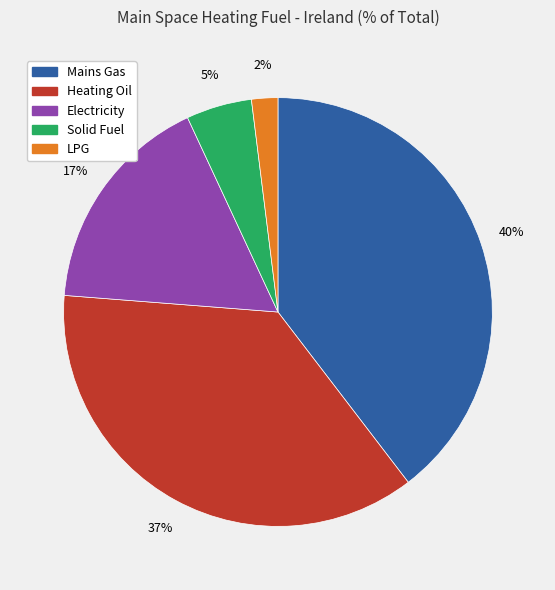

What percentage is the Heating Oil slice, to the nearest percent?

37%